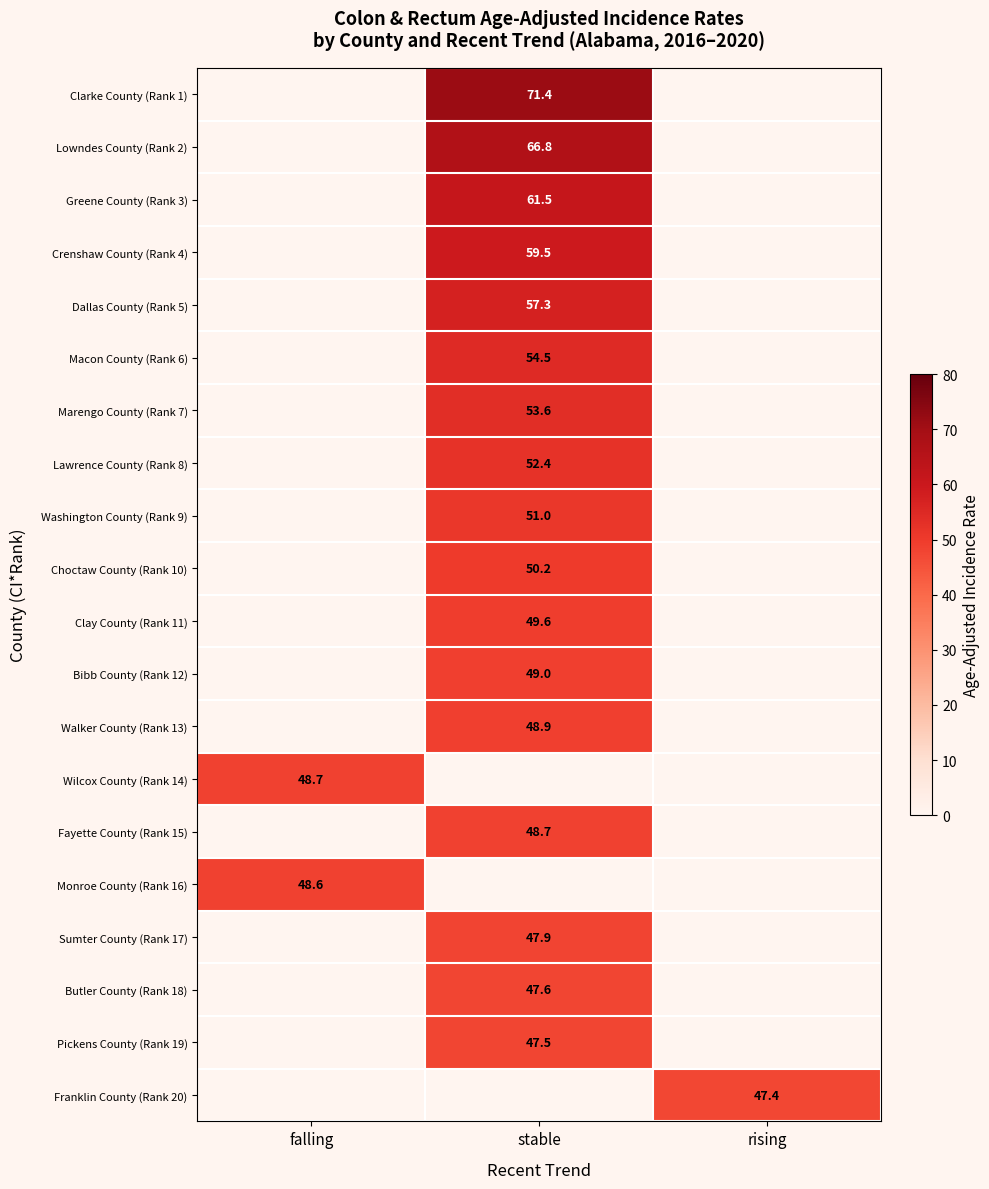

True or false: Clay County (Rank 11) has a value of 49.6 at stable.

True